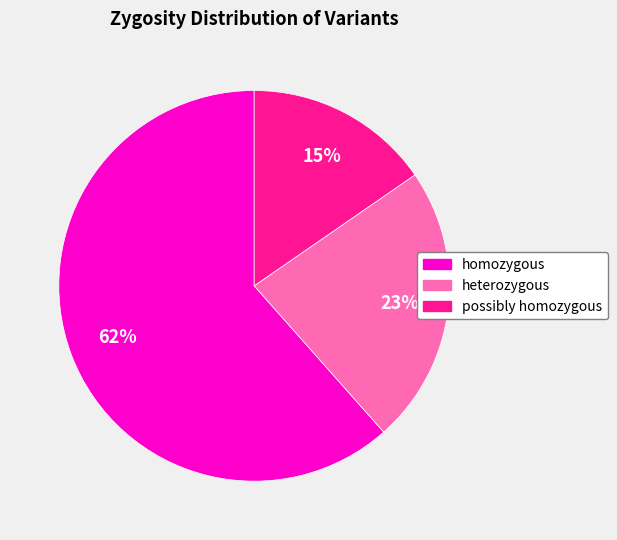

What percentage is the homozygous slice, to the nearest percent?

62%